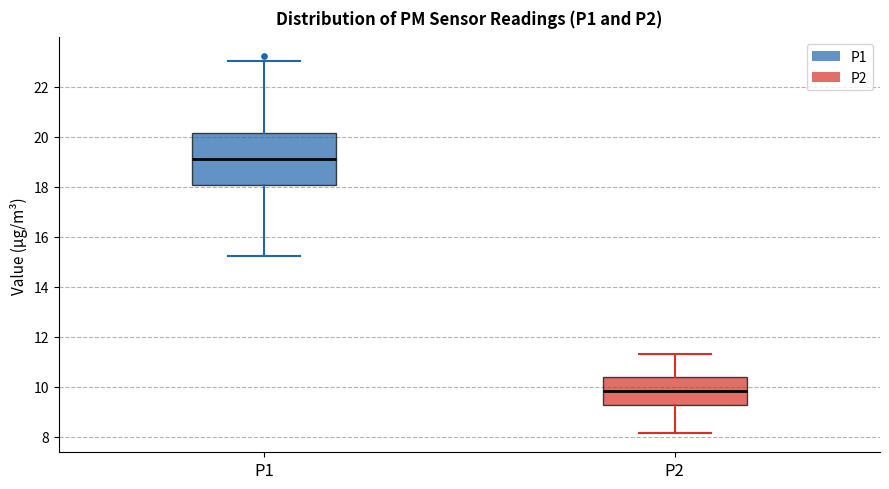

Which box is the tallest, from its lower edge to its upper edge?

P1